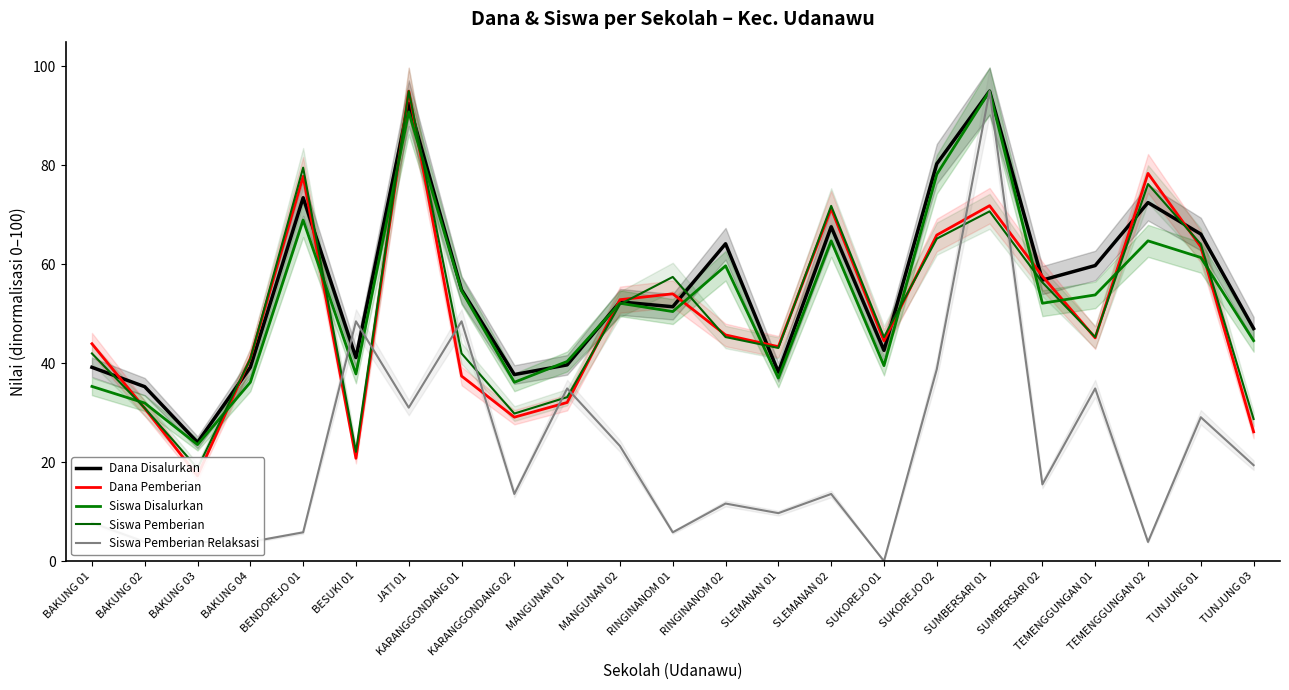

Does the chart display data point markers on the line(s)?

No